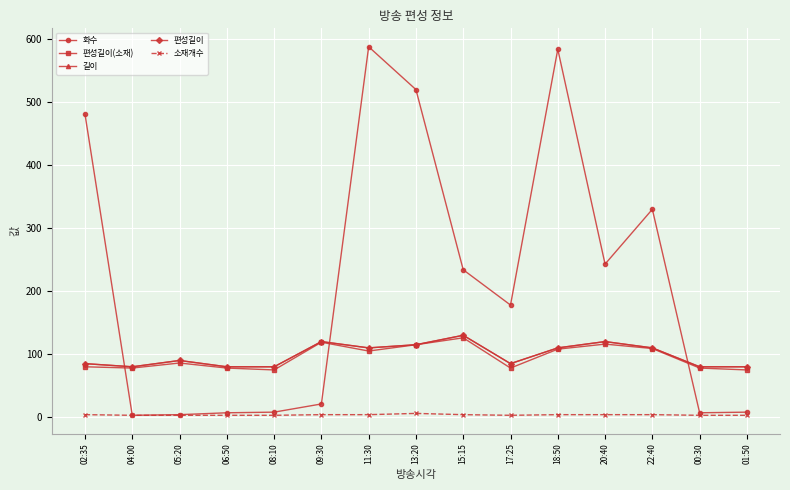

Is this an area chart (filled region under the line)?

No